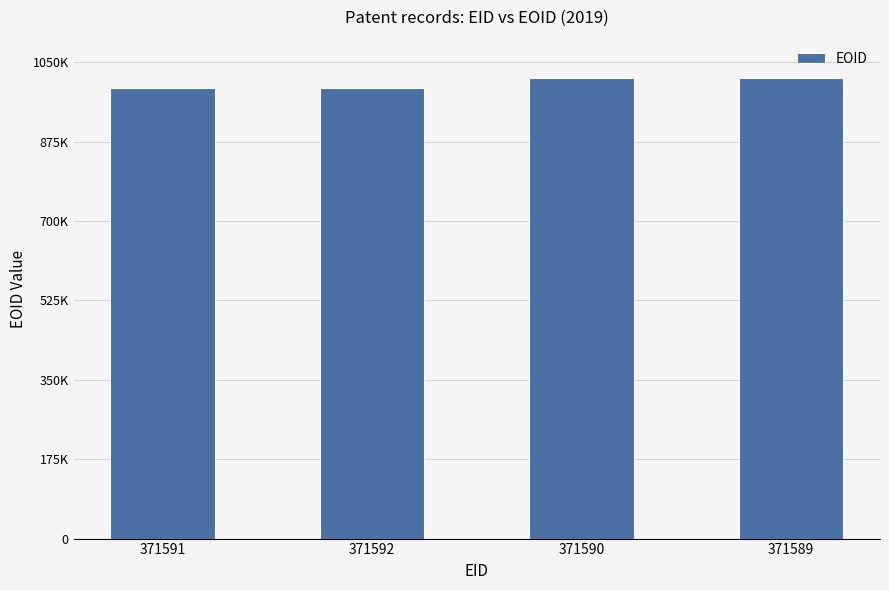

Are the bars horizontal?

No